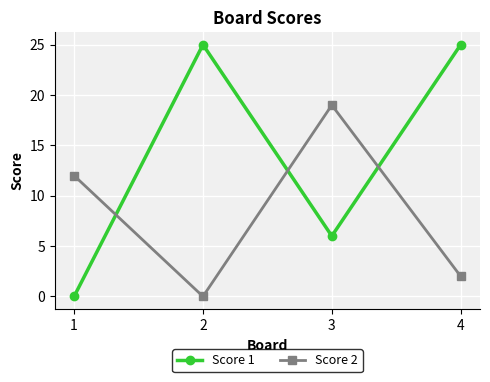

What is the highest value of the Score 1 series?

25